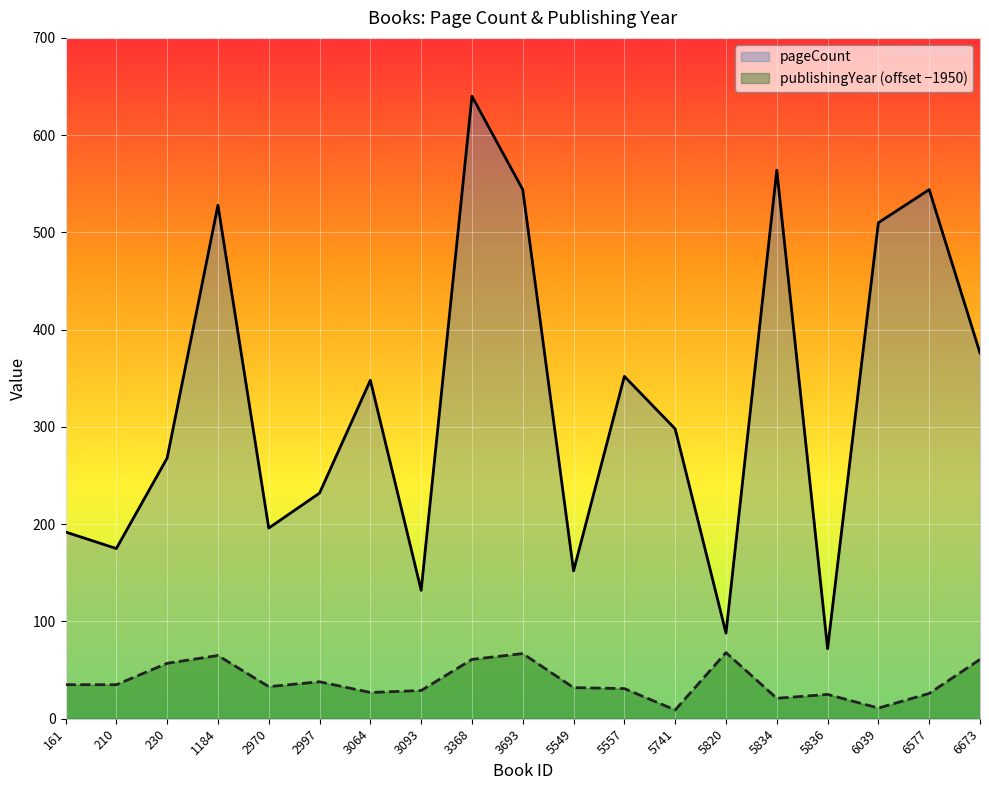

How many data points does each series have?

19